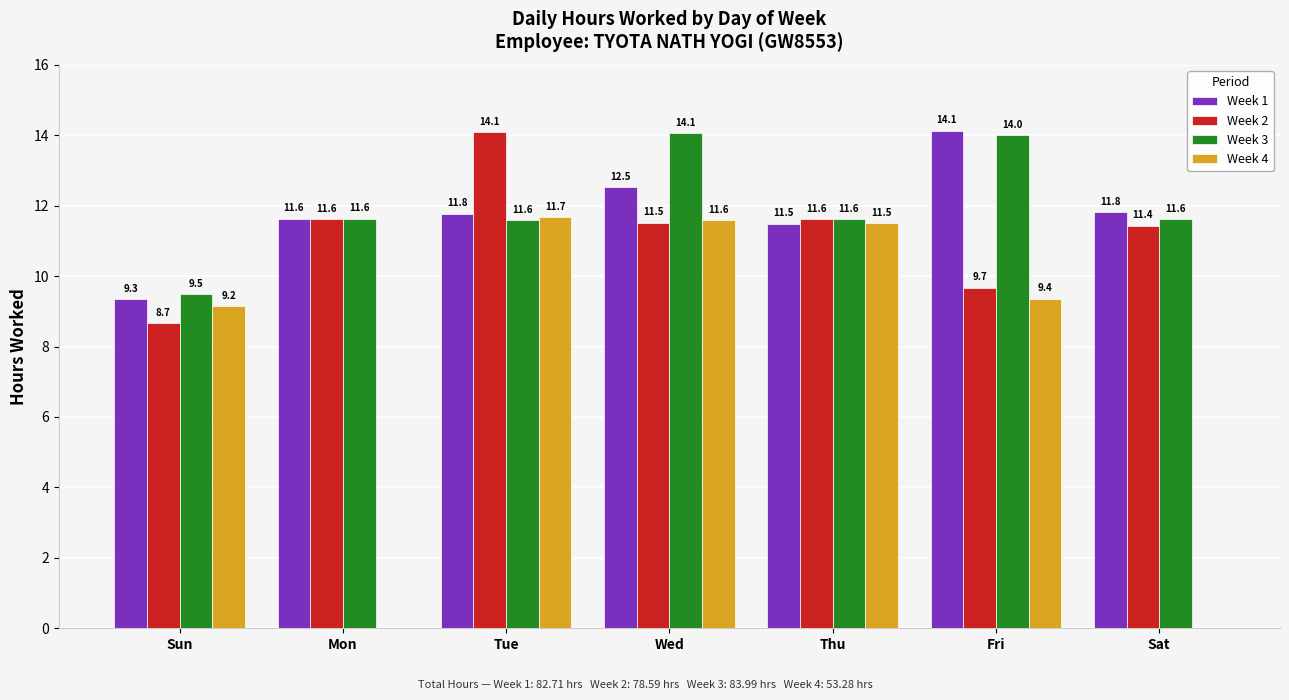

Where is Week 1 nearest to the value 11?

Thu